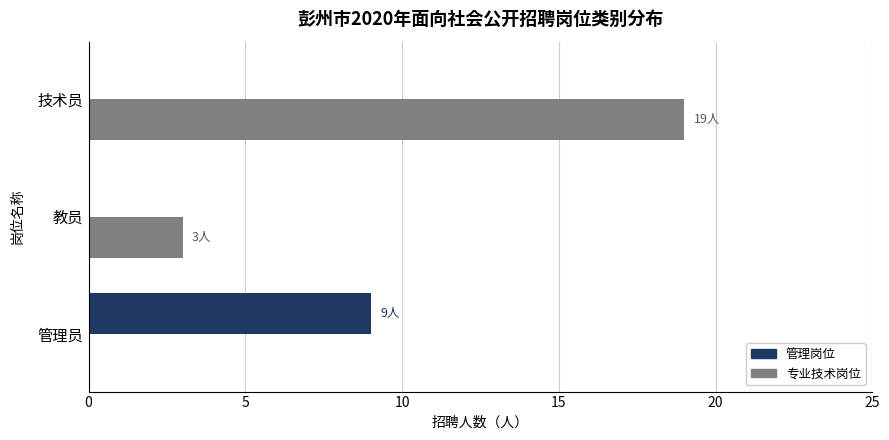

Is it true that 管理岗位 equals 9 at 管理员?

True